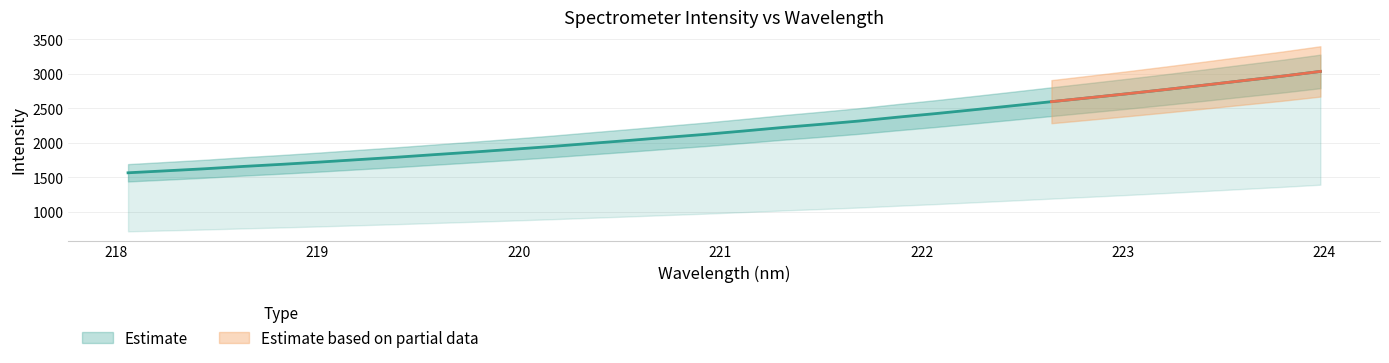

What is the smallest value displayed?

1567.5